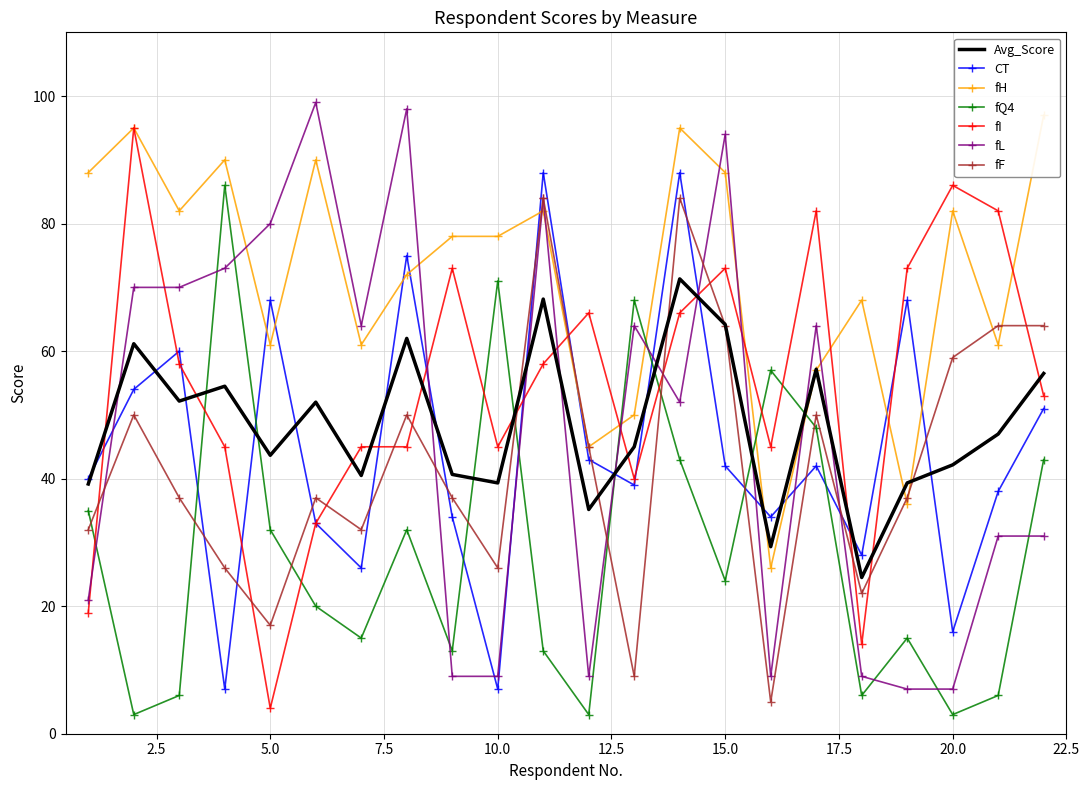

Is the value of fL at 3 greater than the value of fI at 14?

Yes